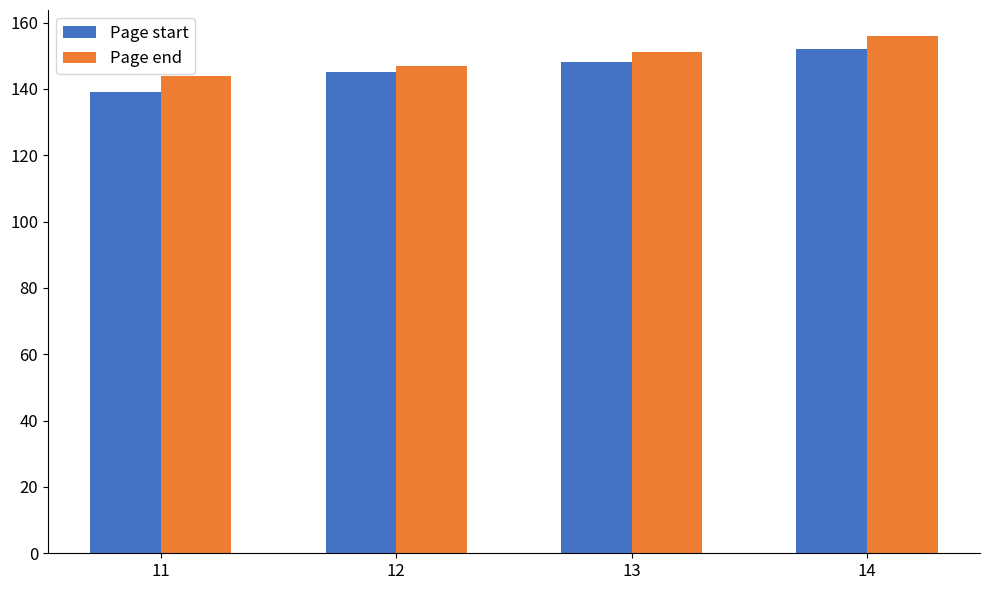

How many bars are there in total?

8